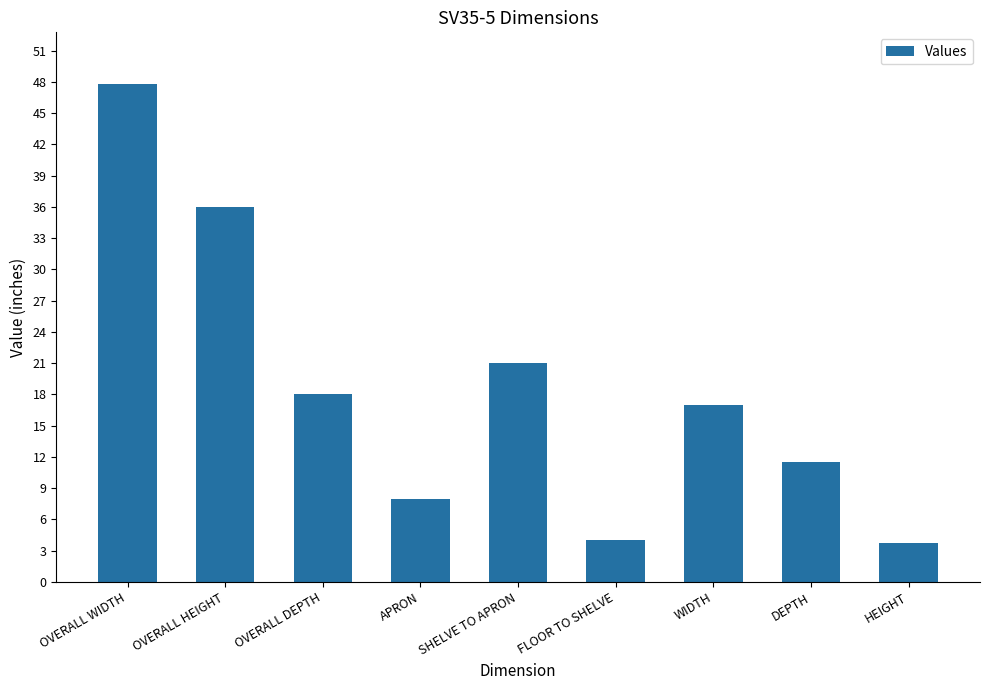

What is the maximum value shown in the chart?

47.8